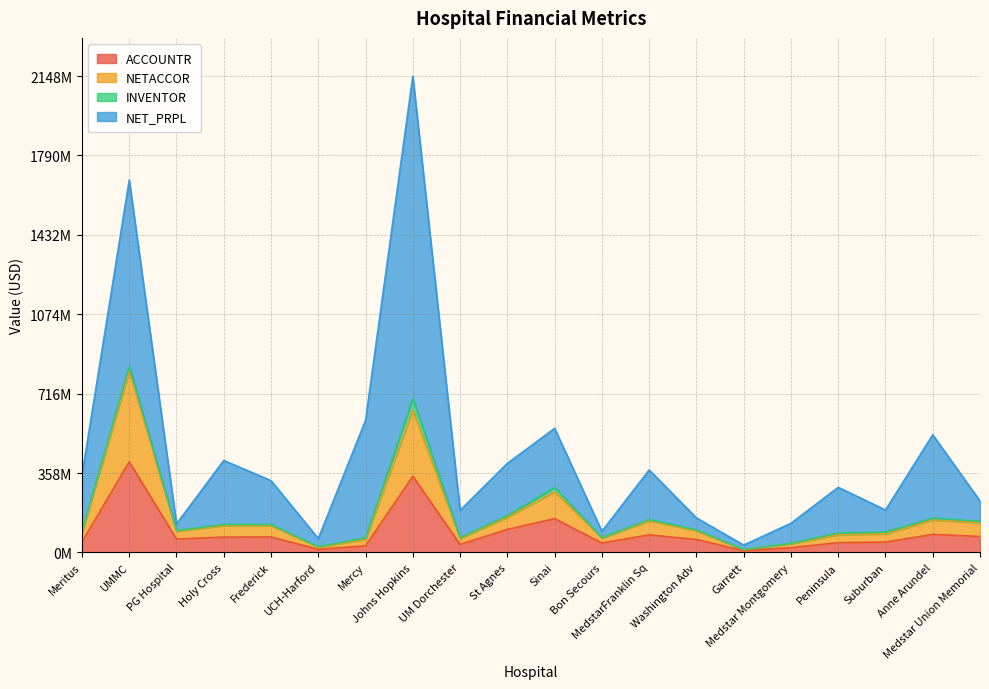

What is the value of the ACCOUNTR point at the 9th from the left?

36131577